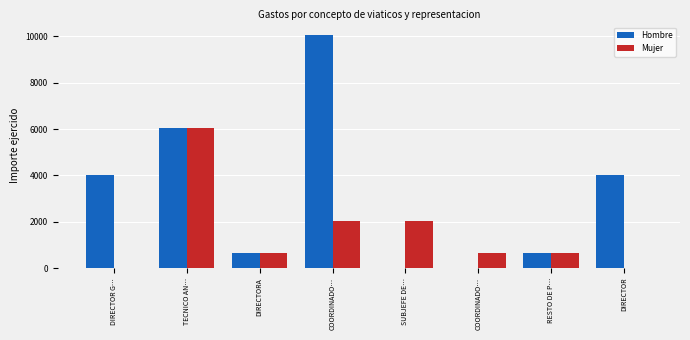

Which category has the lowest value in the Mujer series?

DIRECTOR G…